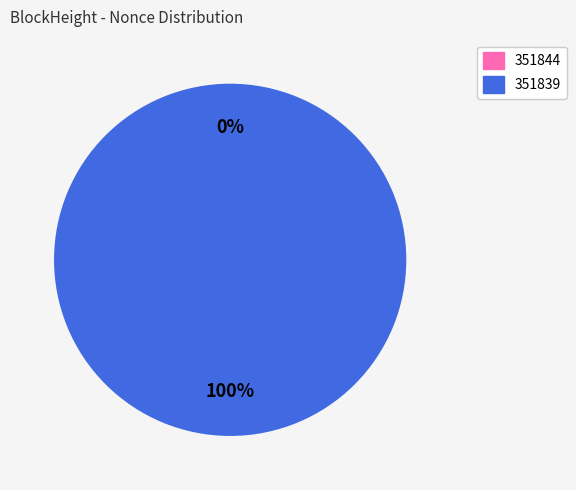

To the nearest percent, what is the combined percentage of 351844 and 351839?

100%